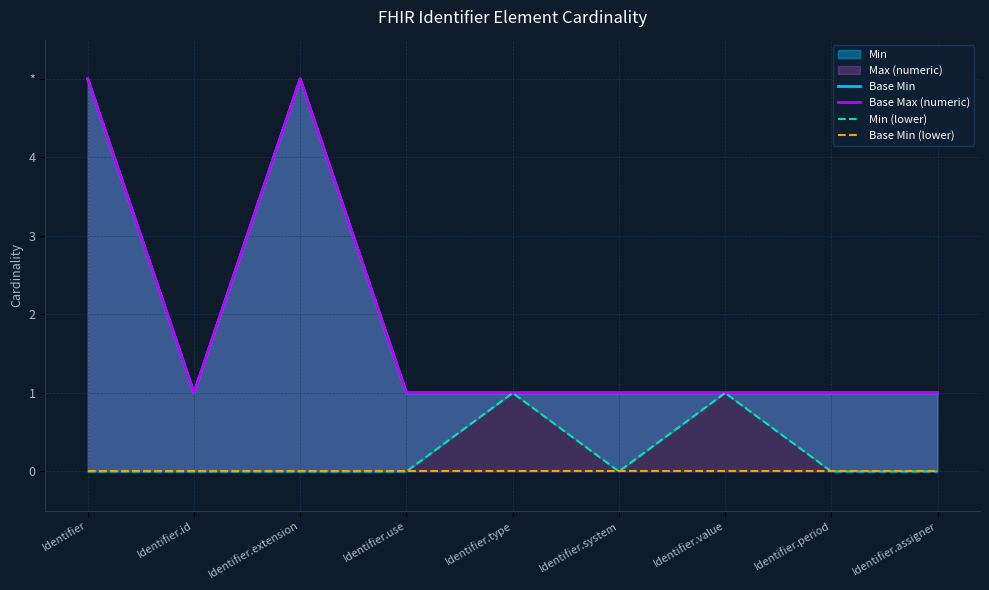

Which series has the largest range (max minus min)?

Base Min